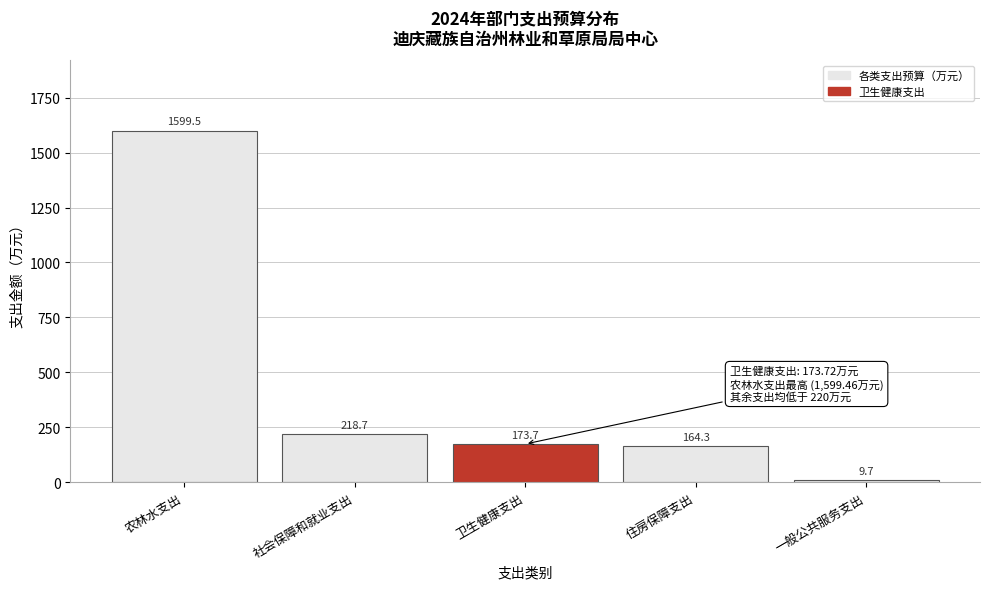

Reading right to left, what are all the values shown in this chart?

9.7	164.3	173.7	218.7	1599.5